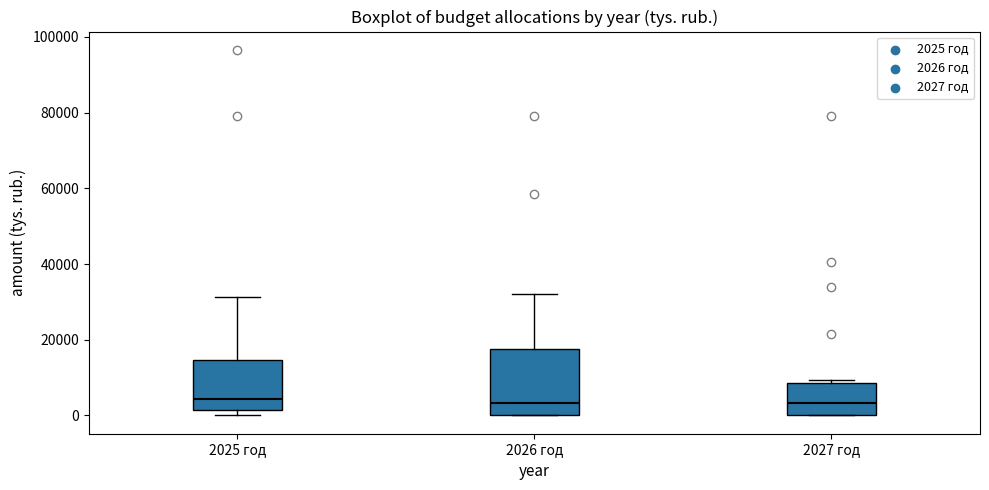

Reading left to right, transcribe this box plot: for each box, give where its median line is, the range the box spans, and where its two whiskers end, as read against the y-axis. The values are not printed on the chart, so give them approximately, as read against the axis.

2025 год: median 4000, box 2000 to 14000, whiskers 0 to 32000
2026 год: median 4000, box 0 to 18000, whiskers 0 to 32000
2027 год: median 4000, box 0 to 8000, whiskers 0 to 10000